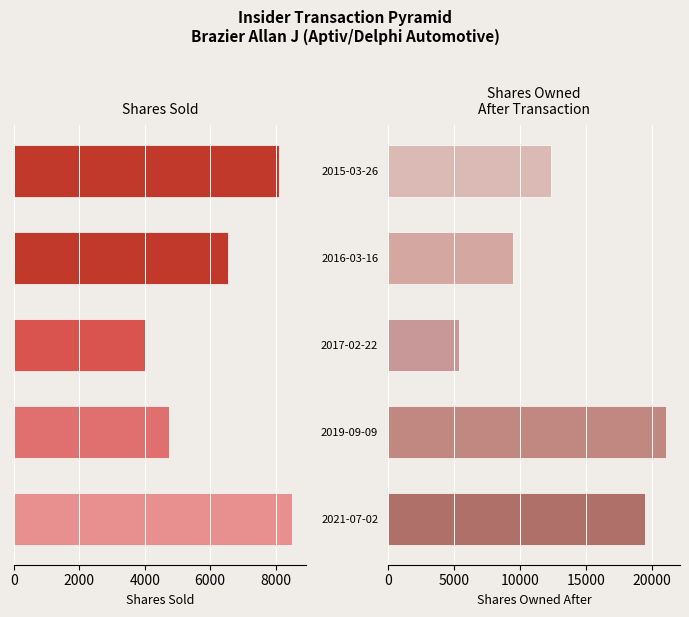

What is the minimum value shown in the chart?

4019